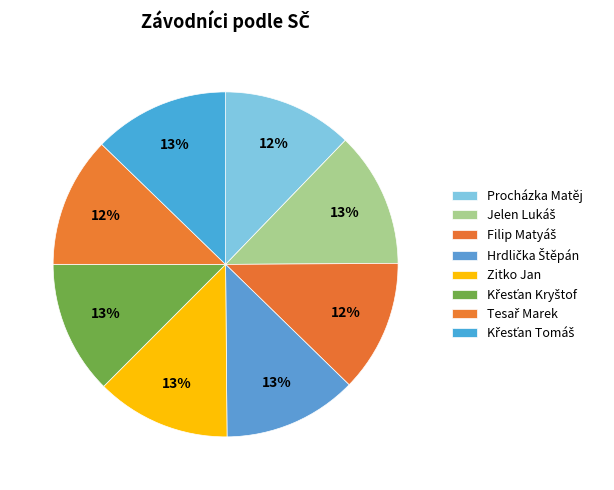

How many slices are in this pie chart?

8